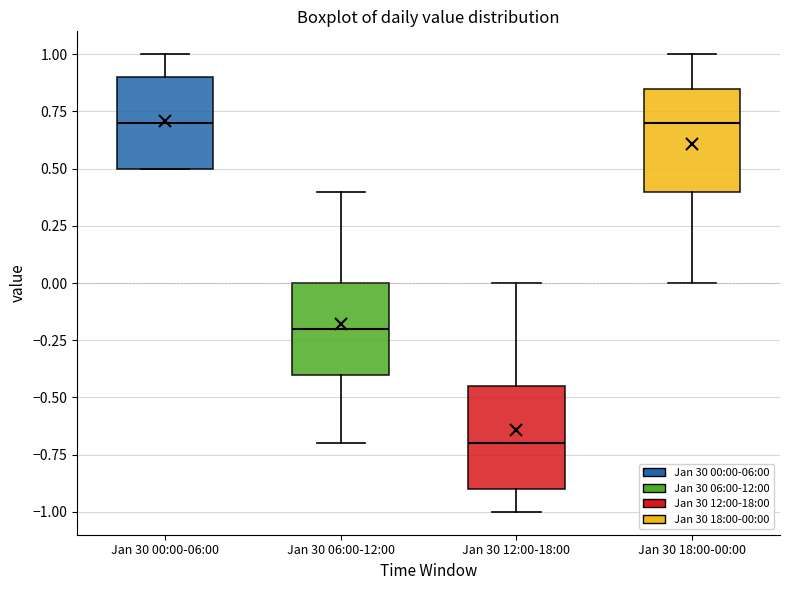

Reading left to right, transcribe this box plot: for each box, give where its median line is, the range the box spans, and where its two whiskers end, as read against the y-axis. The values are not printed on the chart, so give them approximately, as read against the axis.

Jan 30 00:00-06:00: median 0.70, box 0.50 to 0.90, whiskers 0.50 to 1.00
Jan 30 06:00-12:00: median -0.20, box -0.40 to 0.00, whiskers -0.70 to 0.40
Jan 30 12:00-18:00: median -0.70, box -0.90 to -0.45, whiskers -1.00 to 0.00
Jan 30 18:00-00:00: median 0.70, box 0.40 to 0.85, whiskers 0.00 to 1.00